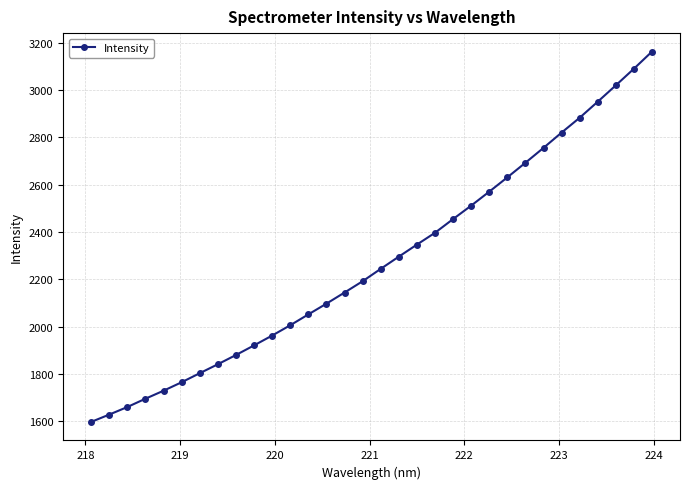

What is the minimum value shown in the chart?

1597.2